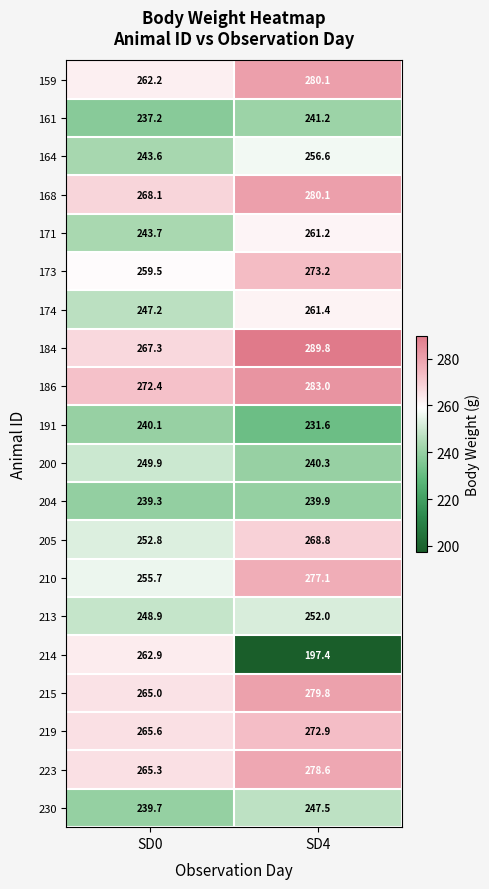

At which category does the chart reach its peak across all series?

SD4